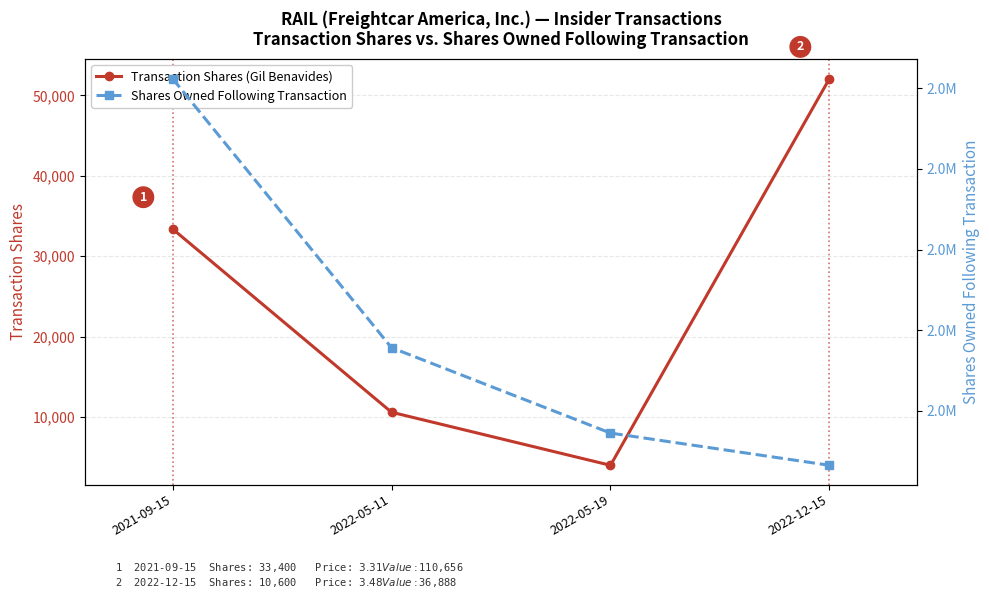

Is the value of Transaction Shares (Gil Benavides) at 2022-05-11 greater than the value of Shares Owned Following Transaction at 2022-12-15?

No